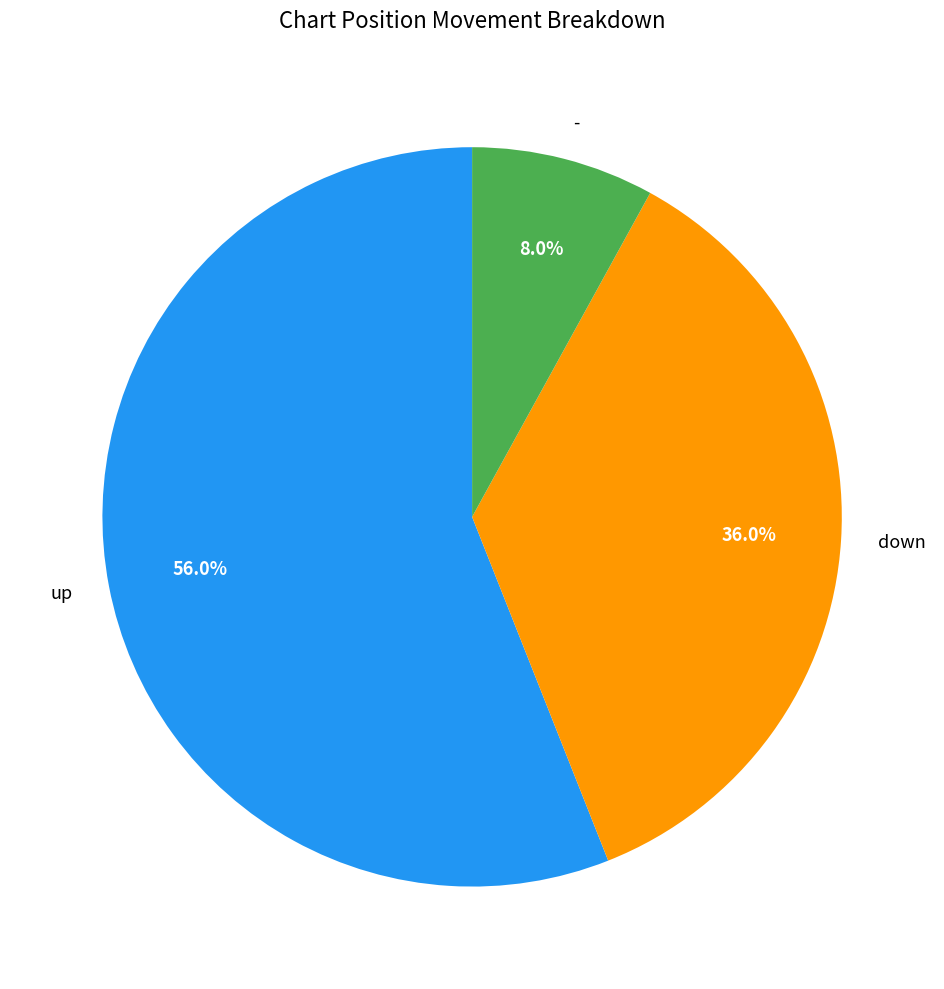

Rank the categories by value from highest to lowest.

up, down, -